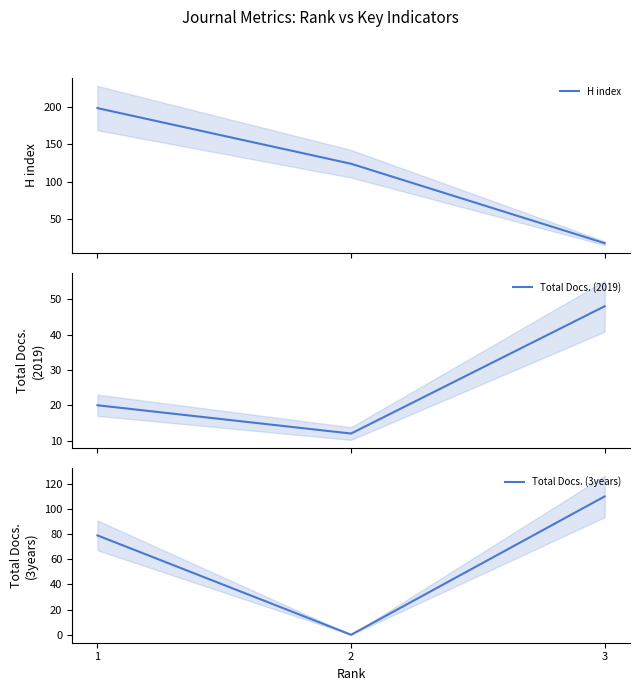

Rank the series by their average value, from lowest to highest.

Total Docs. (2019), Total Docs. (3years), H index